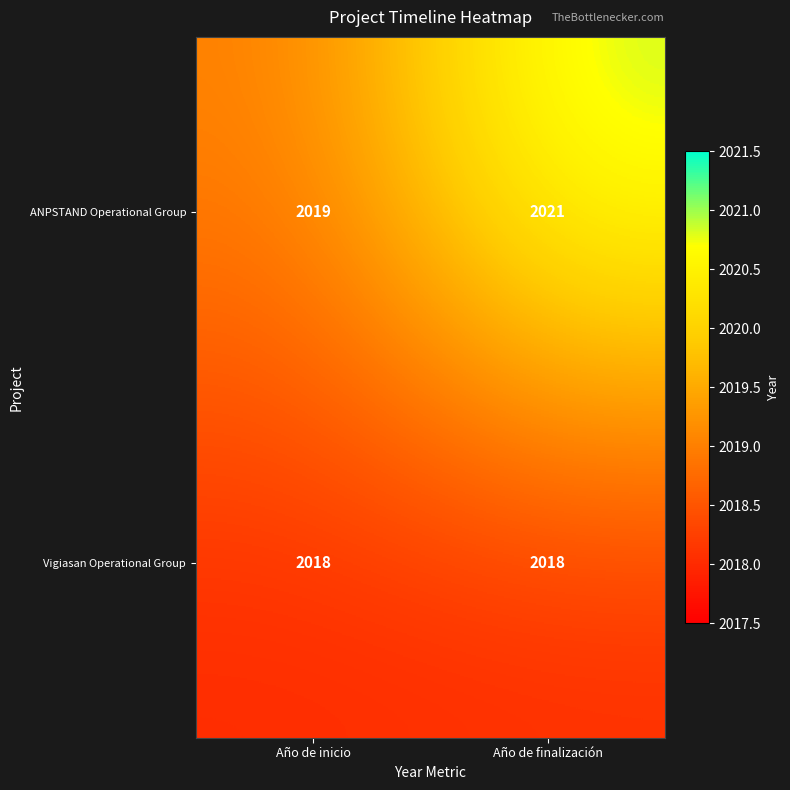

What is the highest value of the Vigiasan Operational Group series?

2018